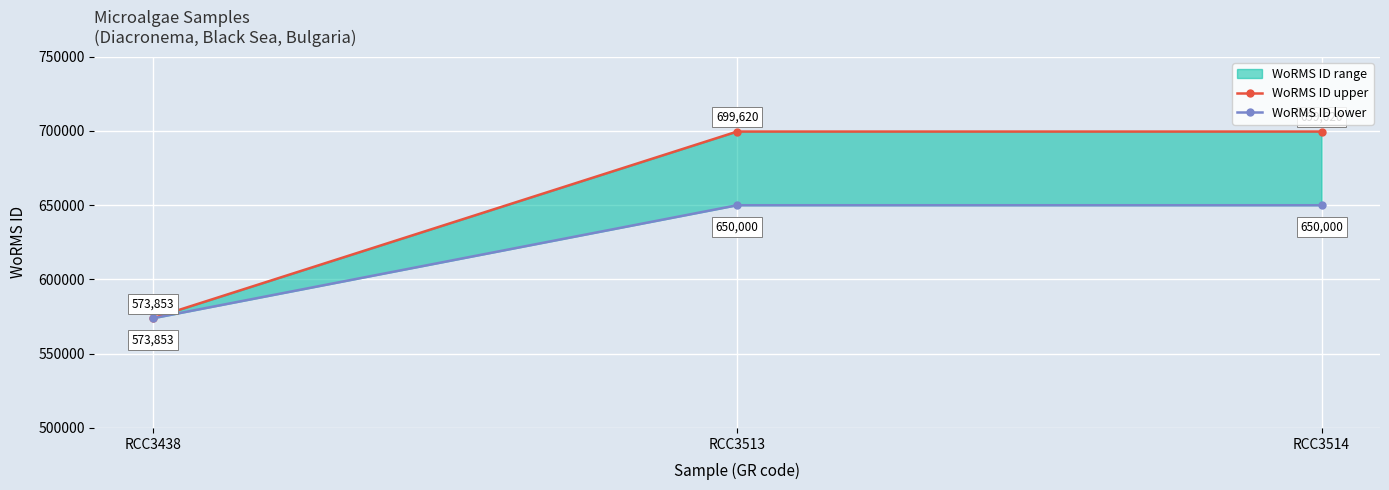

At which label is WoRMS ID upper closest to 636736?

RCC3438